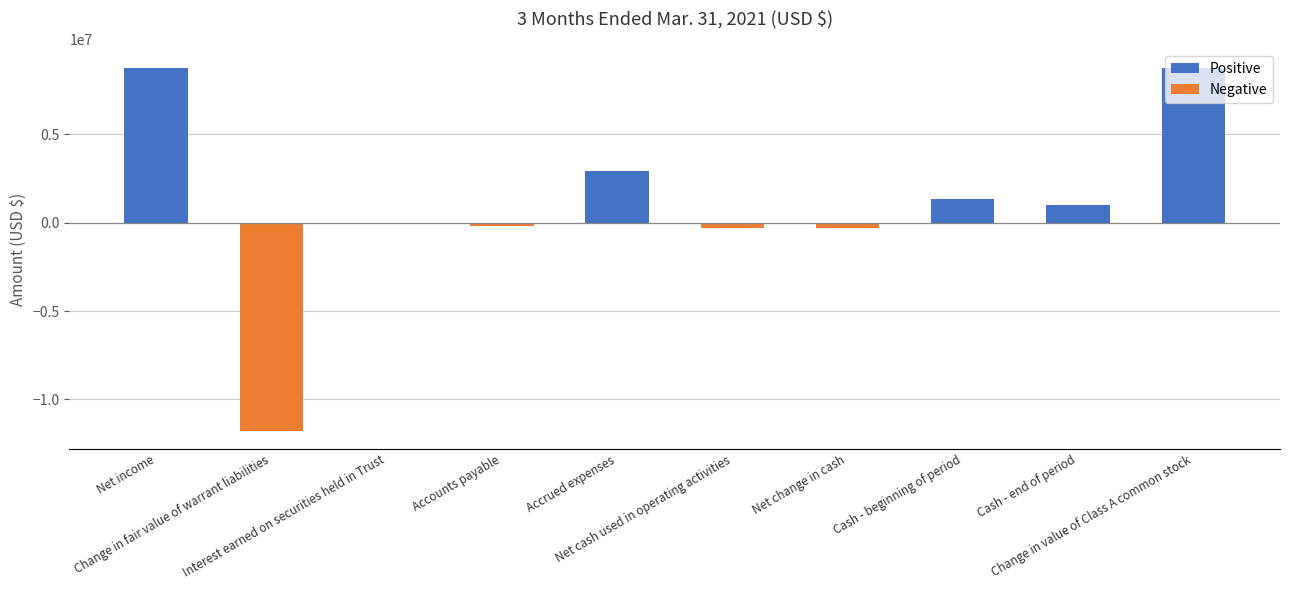

What is the maximum value shown in the chart?

8772094